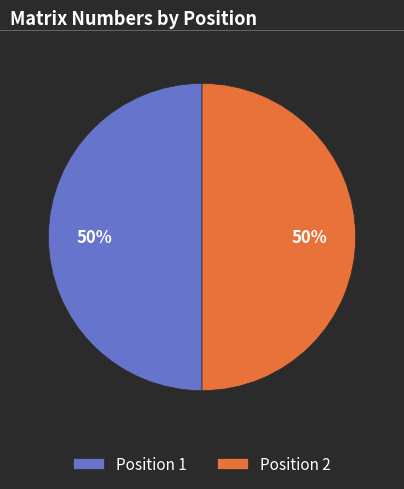

What is the ratio of the value at Position 1 to the value at Position 2?

1.0